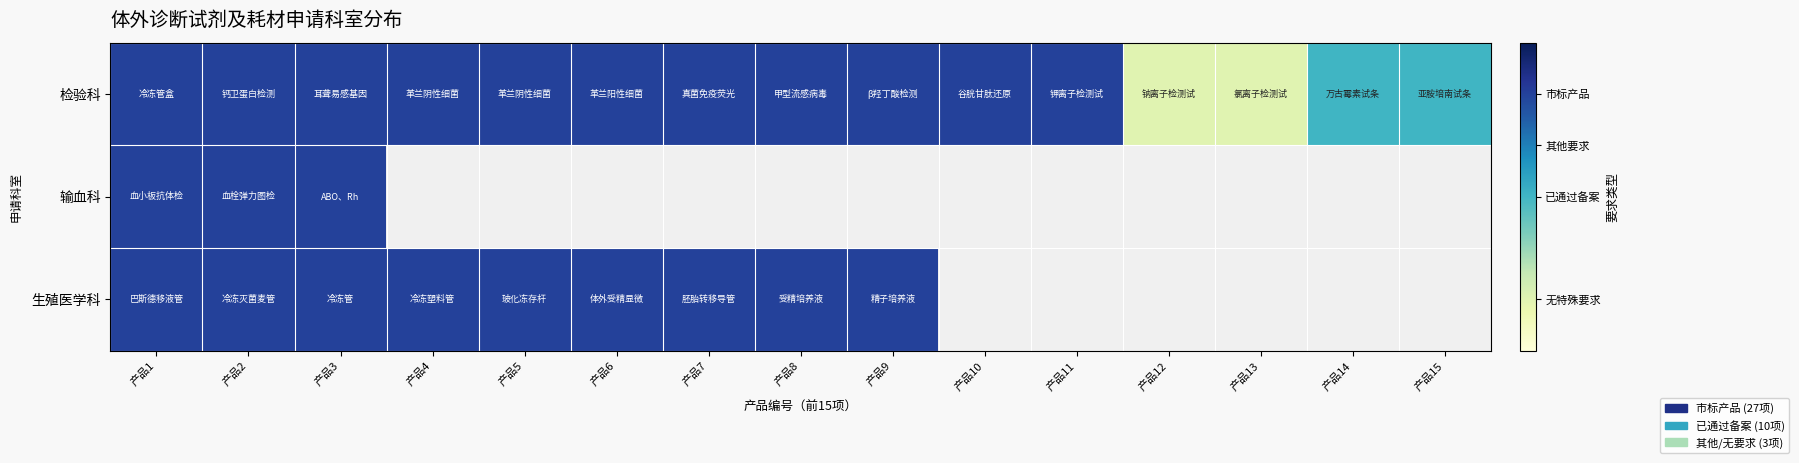

Between 产品8 and 产品13, which series saw the biggest shift?

检验科